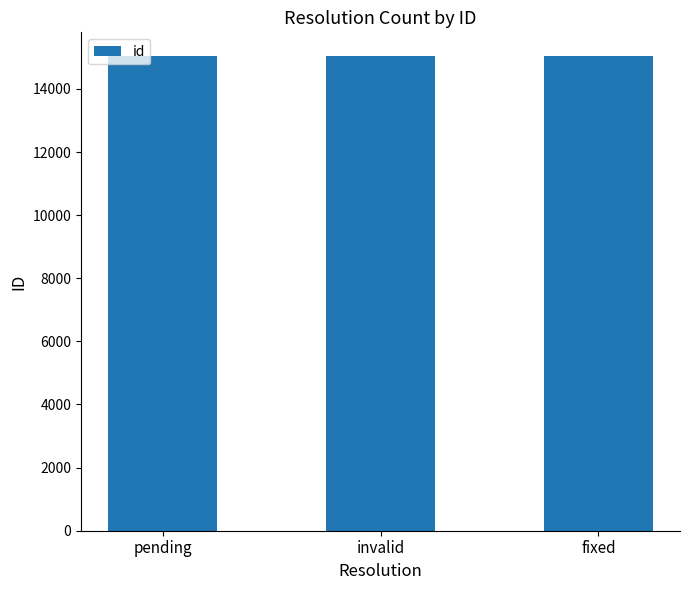

How many categories are shown in the chart?

3